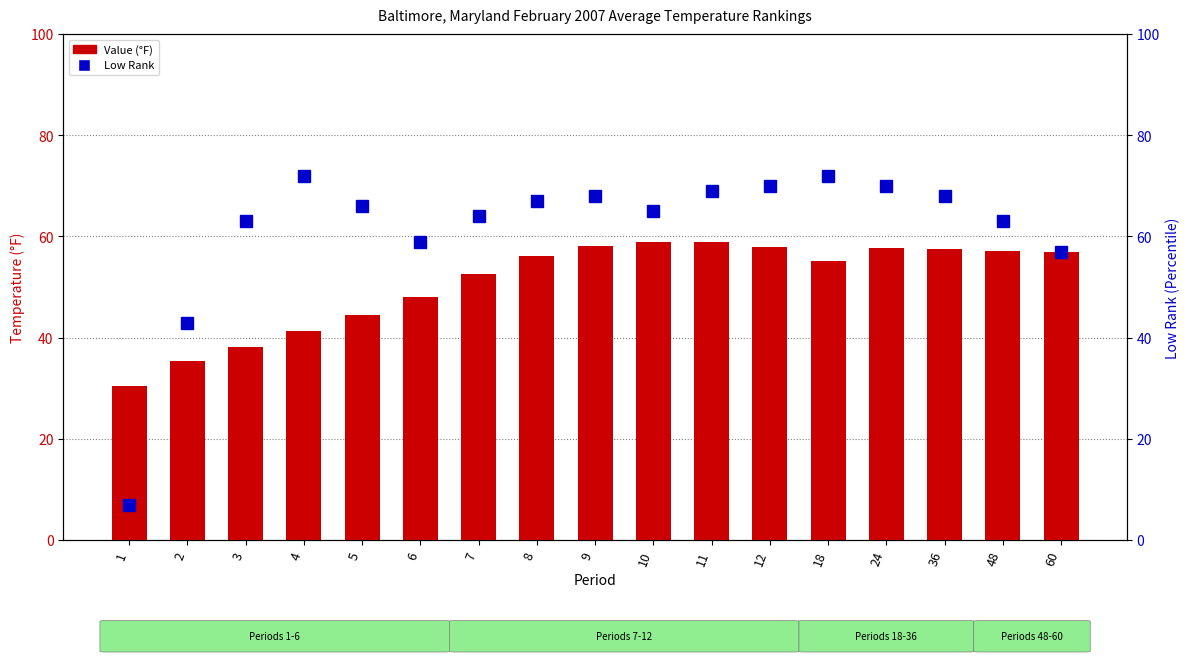

Read the Value (°F) value at 5.

44.4